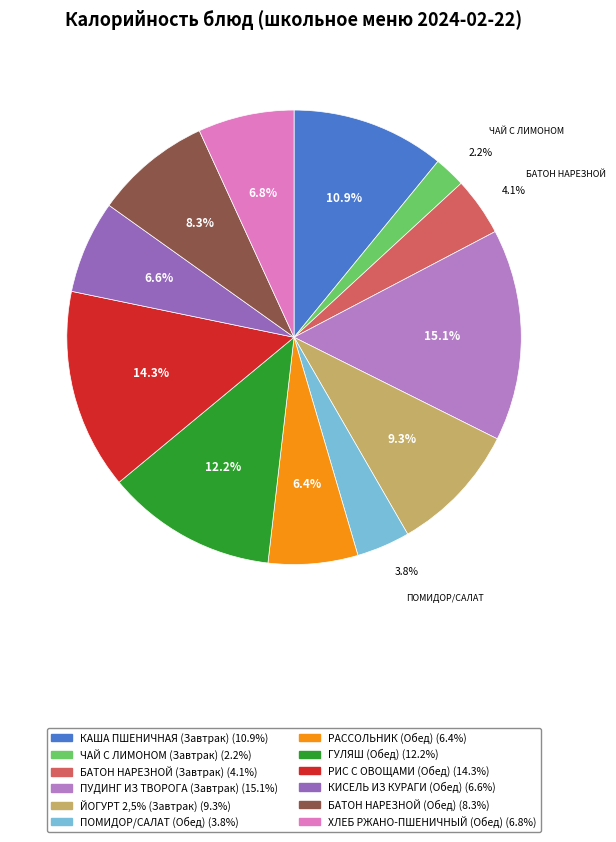

To the nearest percent, what percentage of the pie is ГУЛЯШ (Обед)?

12%